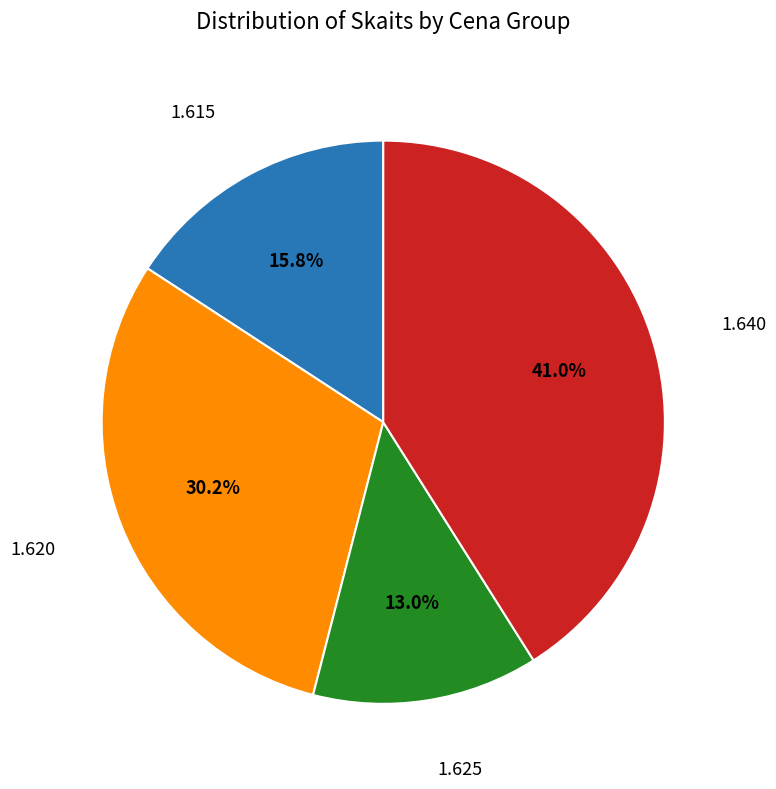

Which slice is the smallest?

1.625